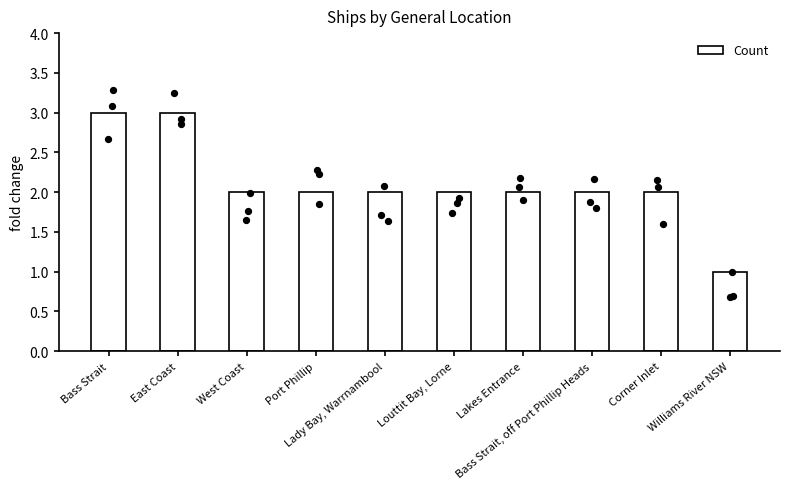

Approximately how many times larger is the value at East Coast compared to West Coast?

1.5